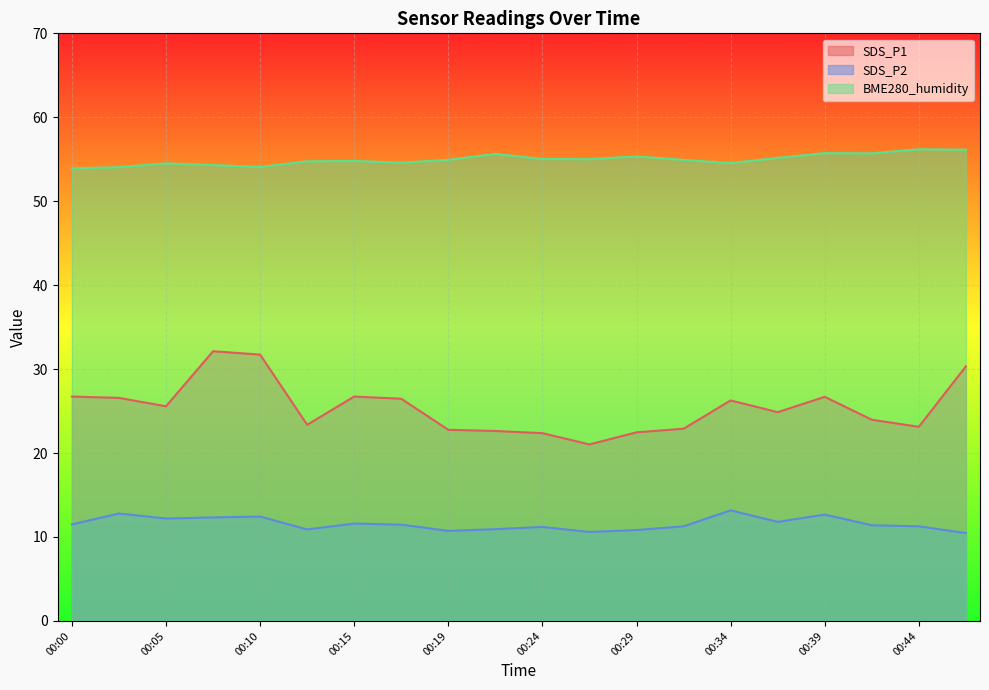

Rank the series by their average value, from highest to lowest.

BME280_humidity, SDS_P1, SDS_P2